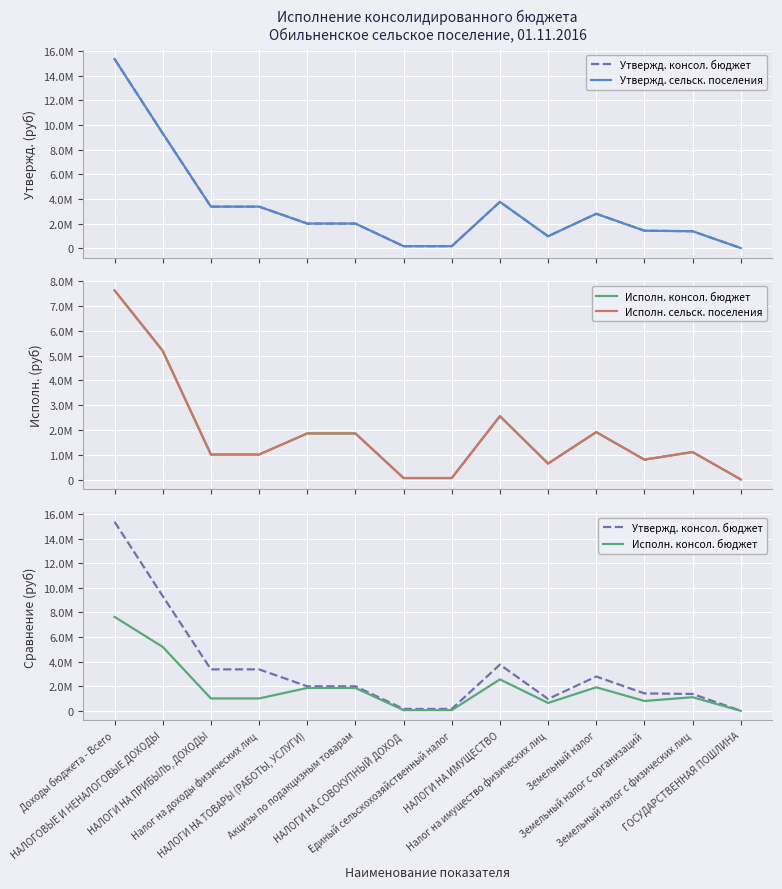

What are all the series names shown in the legend?

Утвержд. консол. бюджет, Утвержд. сельск. поселения, Исполн. консол. бюджет, Исполн. сельск. поселения